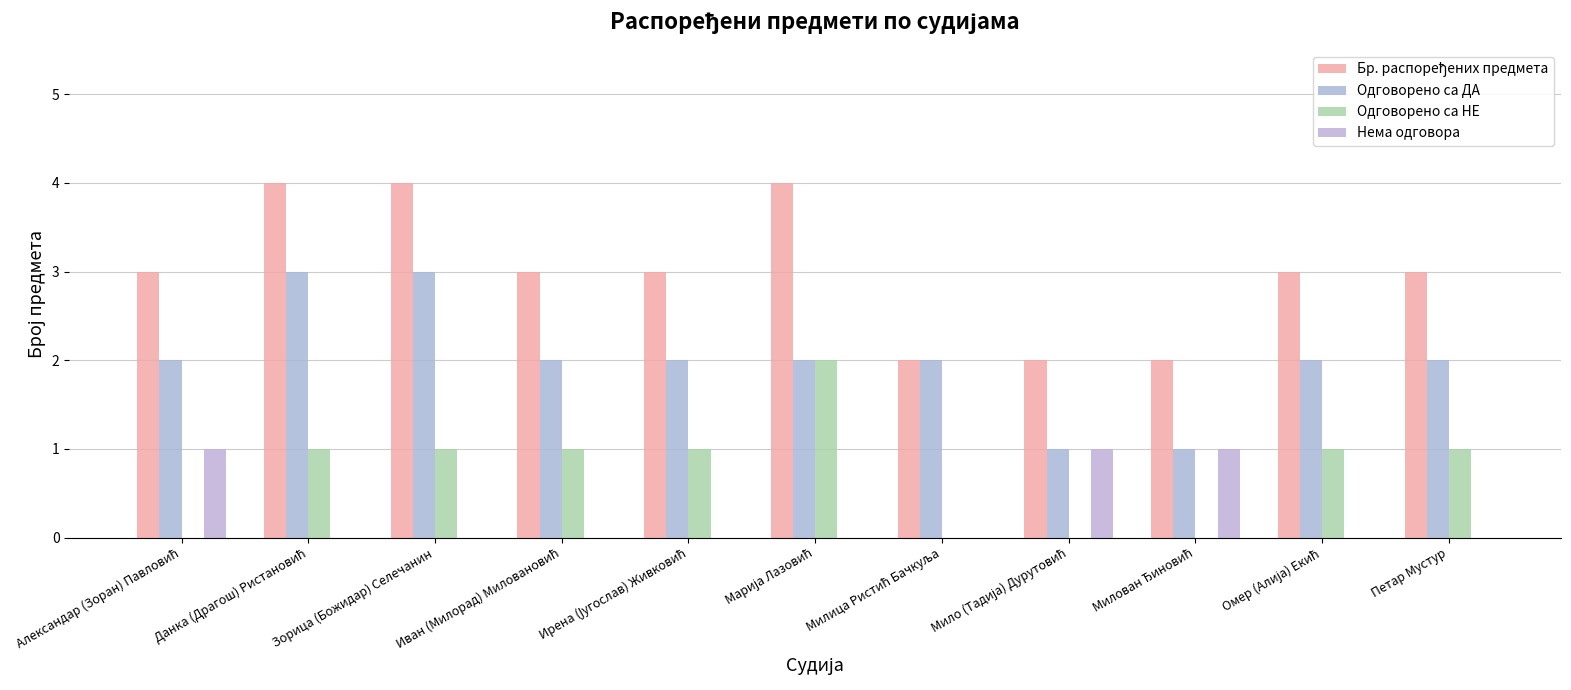

What position from the left is Петар Мустур?

11